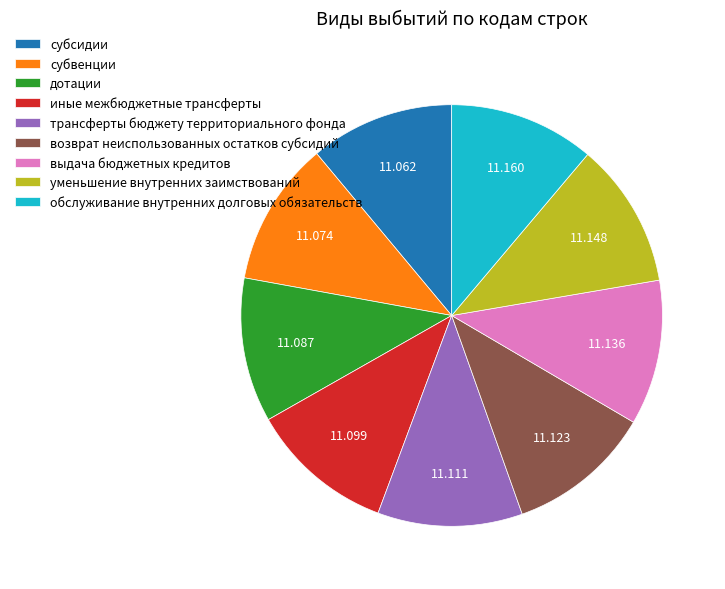

The субвенции slice represents 11% of the pie. True or false?

True